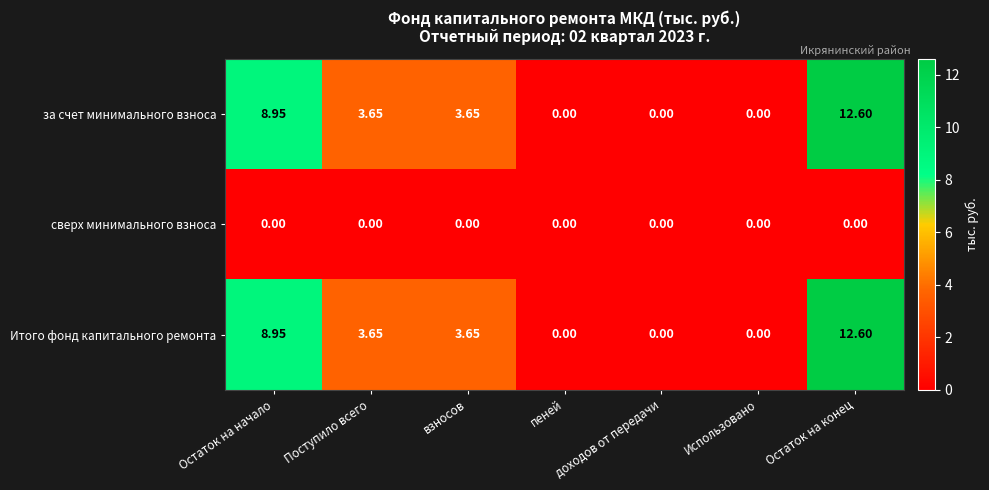

What is the greatest value displayed?

12.6